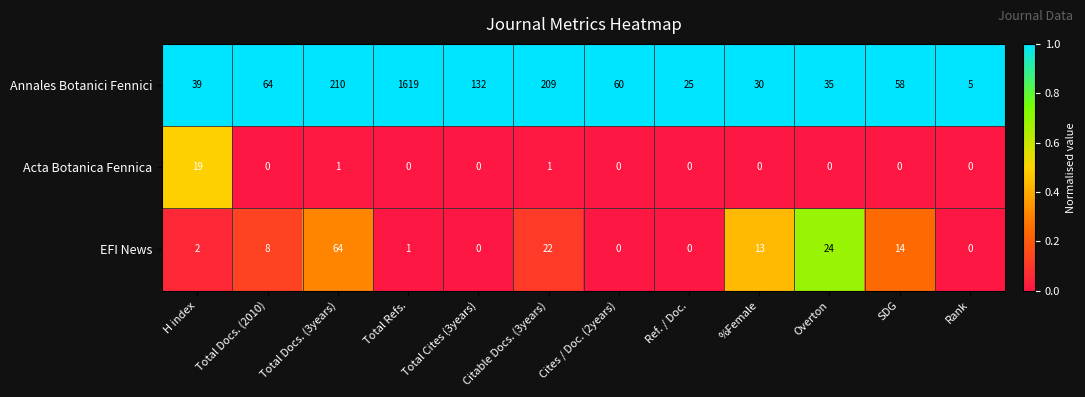

What is the sum of all Acta Botanica Fennica values?

21